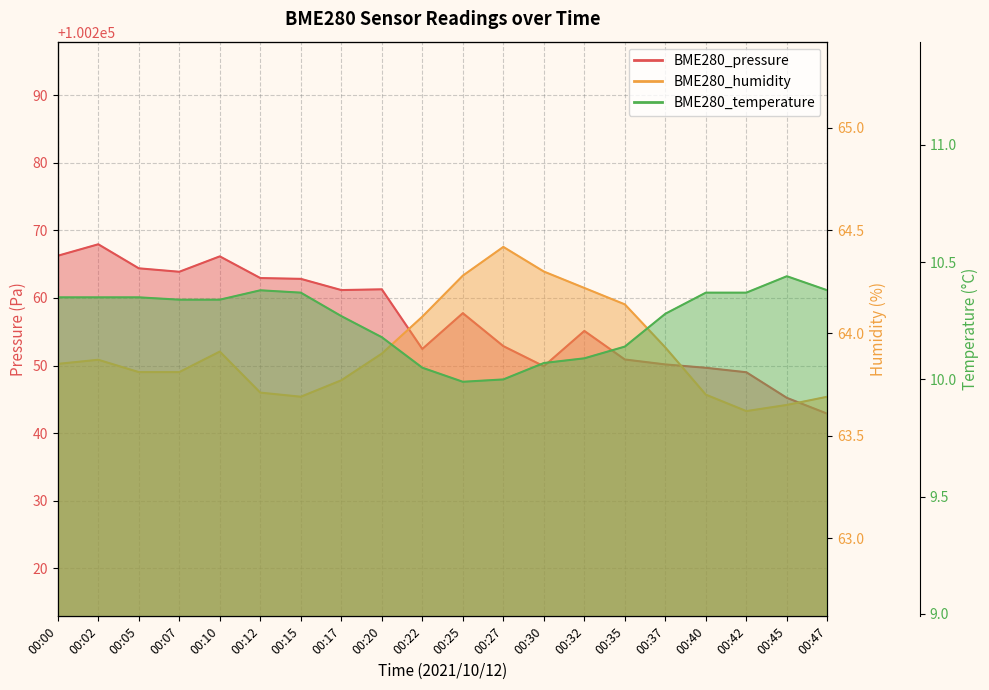

At which category does BME280_humidity reach its first local valley?

00:15